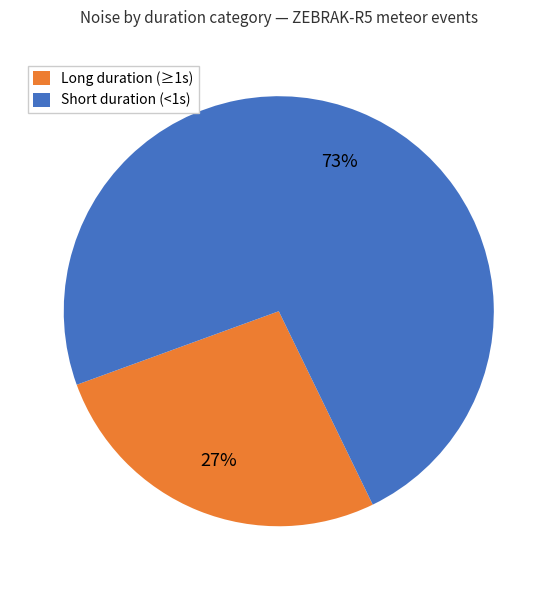

What percentage is the Long duration (≥1s) slice, to the nearest percent?

27%